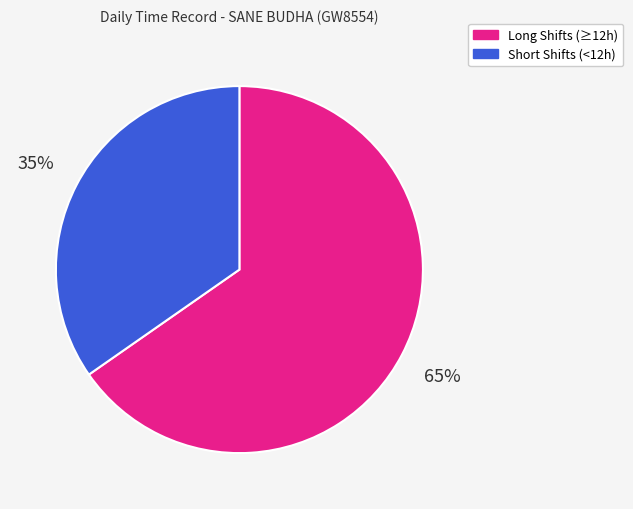

What percentage is the Long Shifts (≥12h) slice, to the nearest percent?

65%